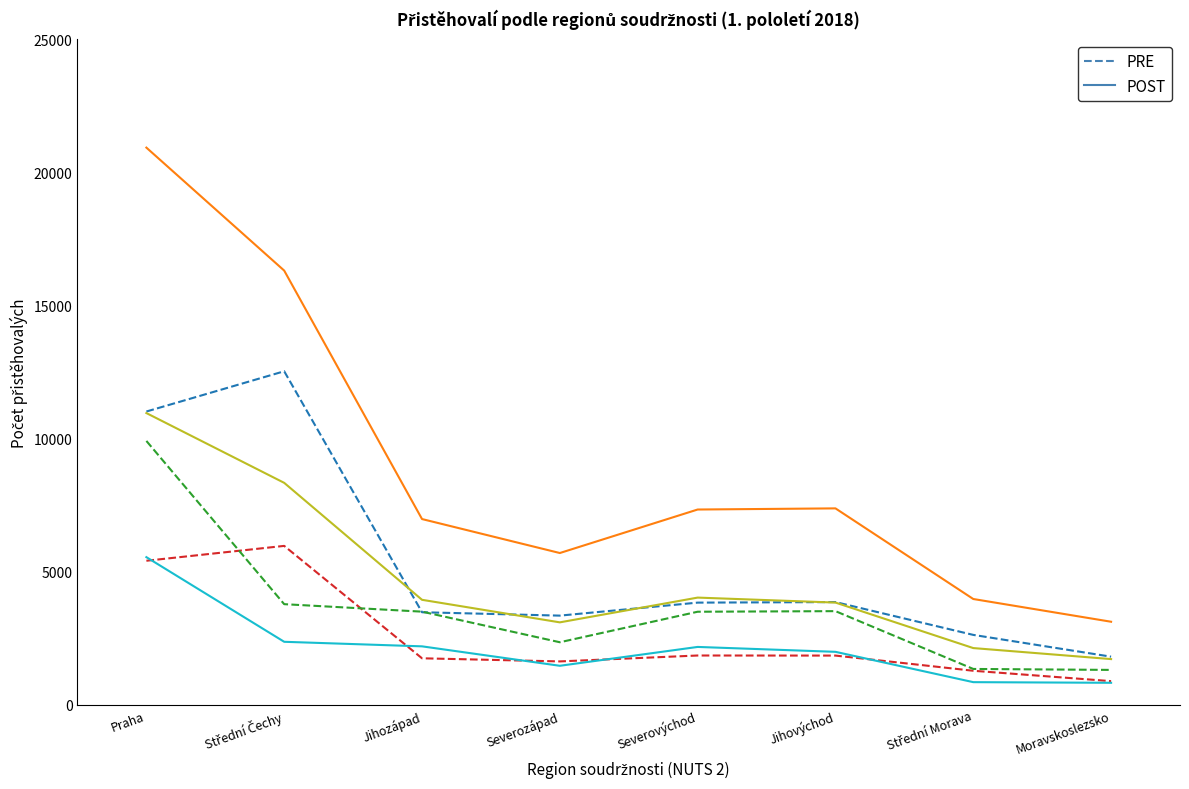

What is the spread (max minus min) of values at Severozápad?

4235